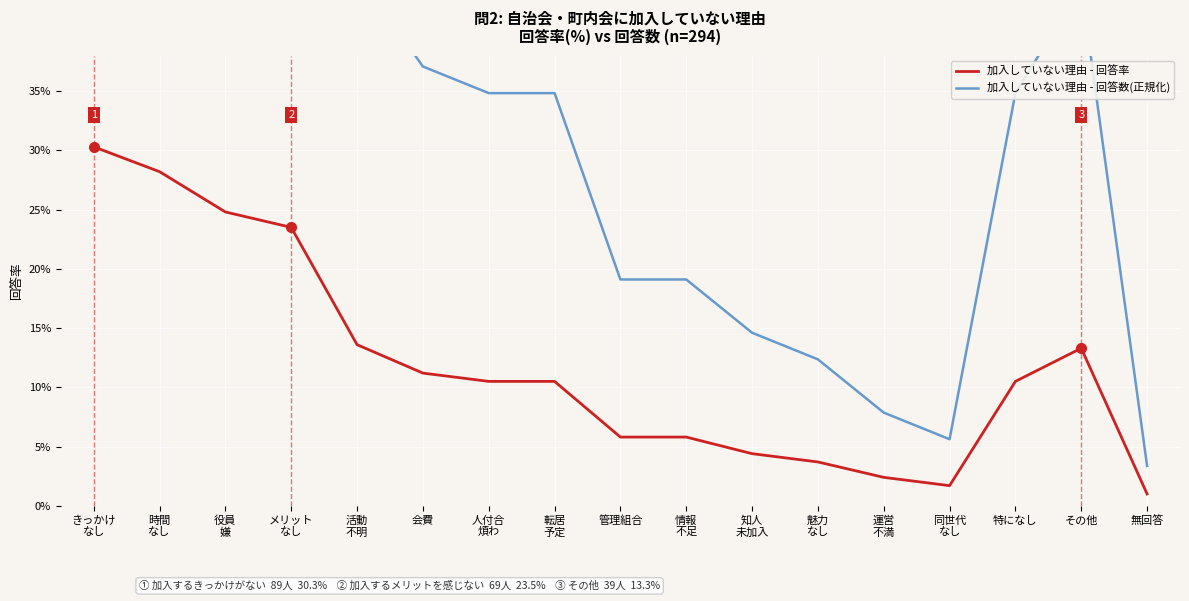

What is the label of the 10th point from the right?

転居
予定